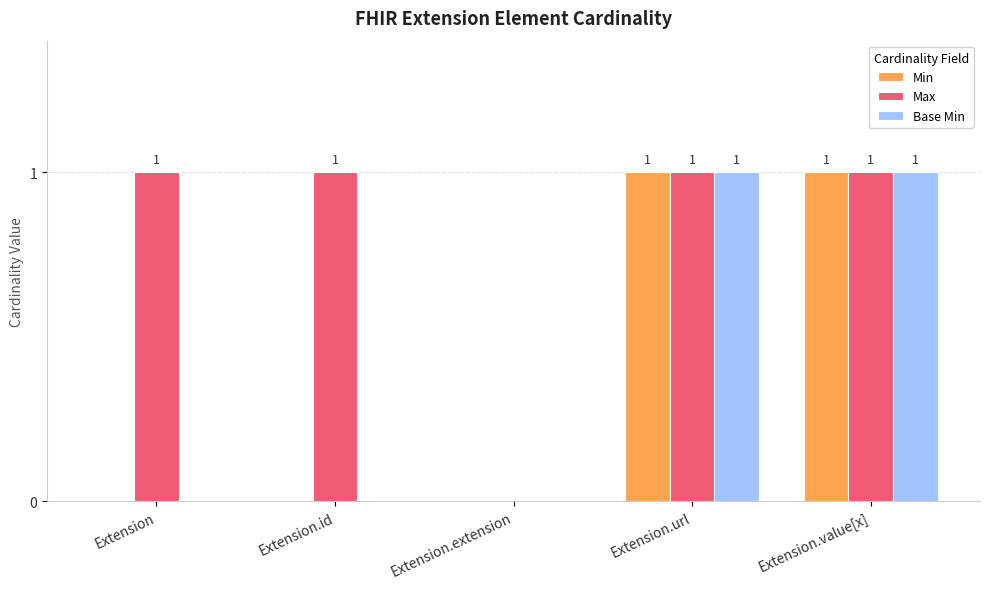

Reading left to right, what are all the values shown in this chart?

Min: 0	0	0	1	1
Max: 1	1	0	1	1
Base Min: 0	0	0	1	1